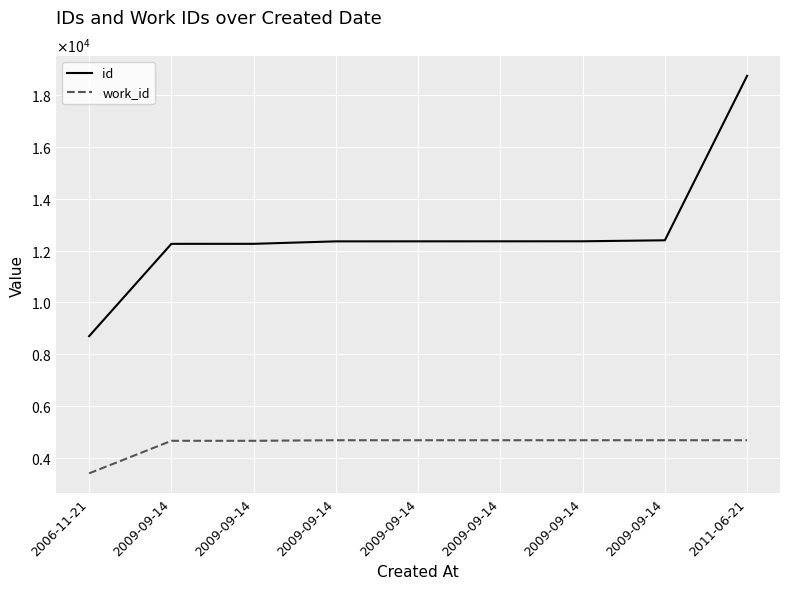

Does the chart display data point markers on the line(s)?

No